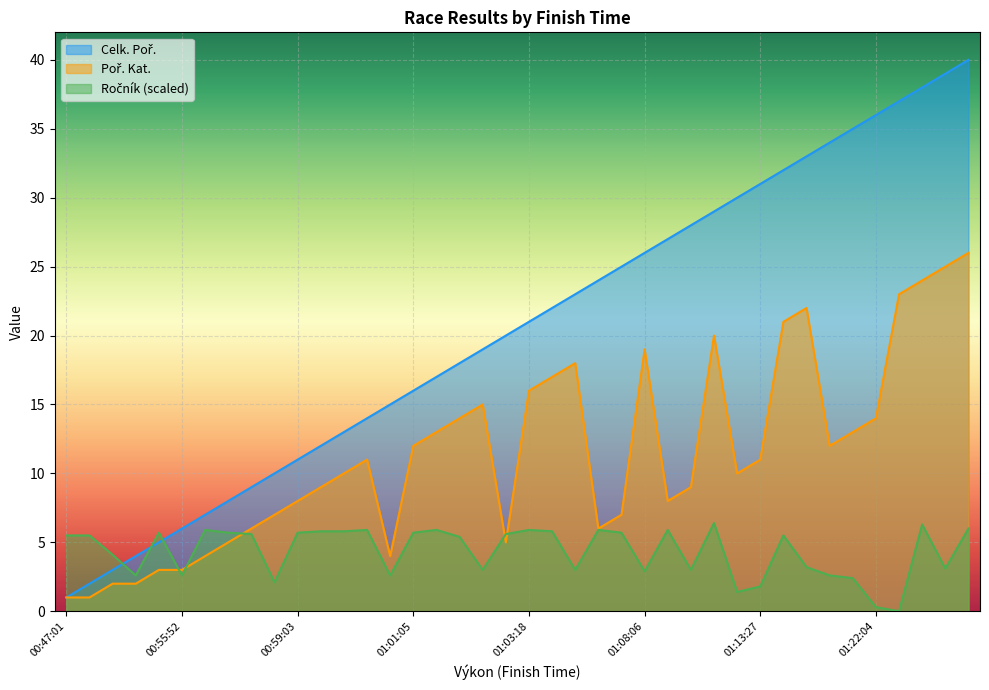

What is the greatest value displayed?

40.0